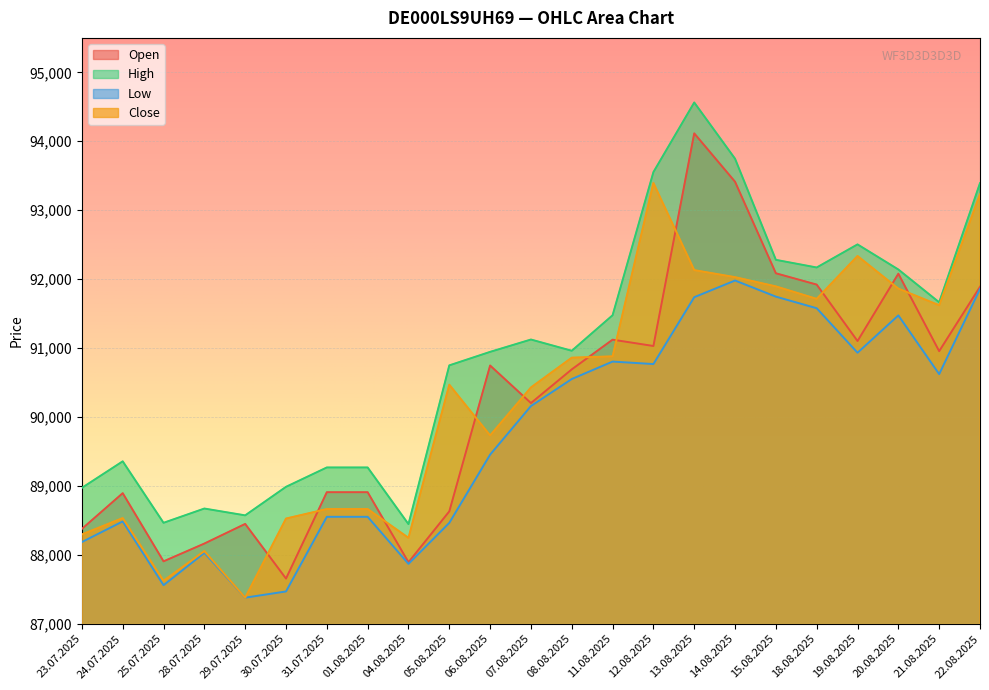

Is it true that High equals 20164 at 29.07.2025?

False